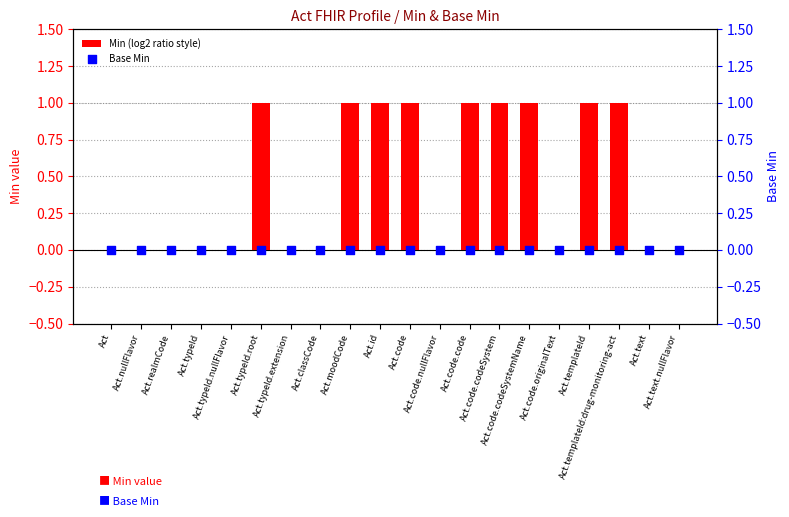

Which series has the widest spread of Y values?

Min (log2 ratio style)